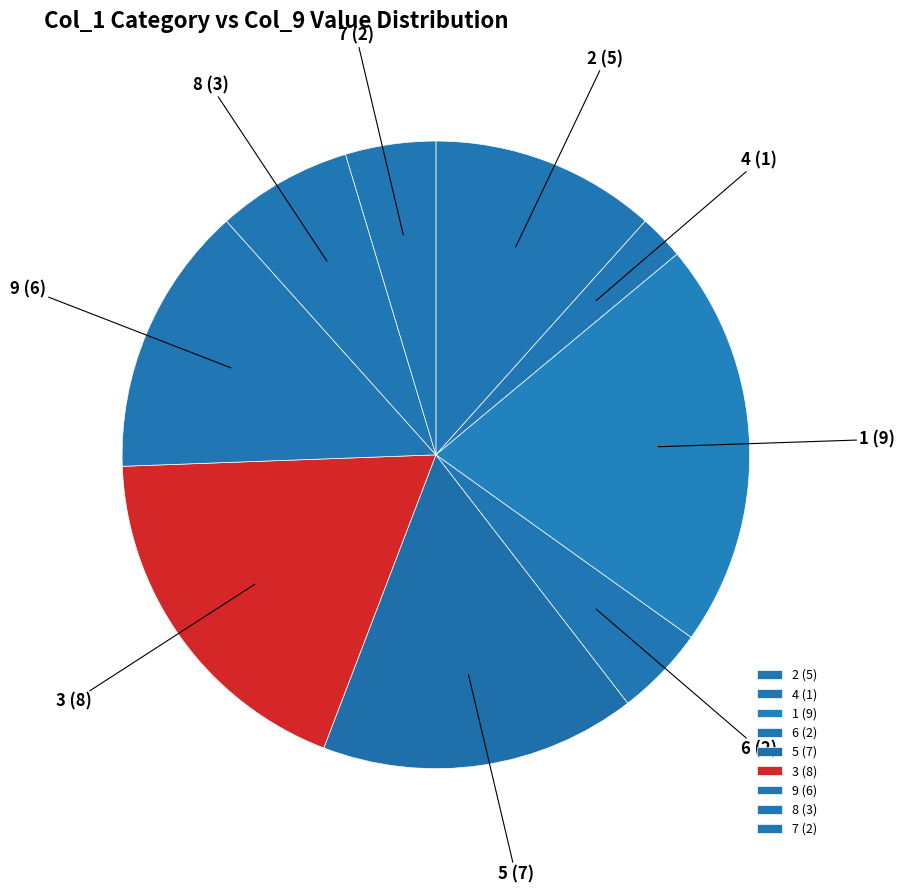

Between 8 (3) and 5 (7), which is larger?

5 (7)